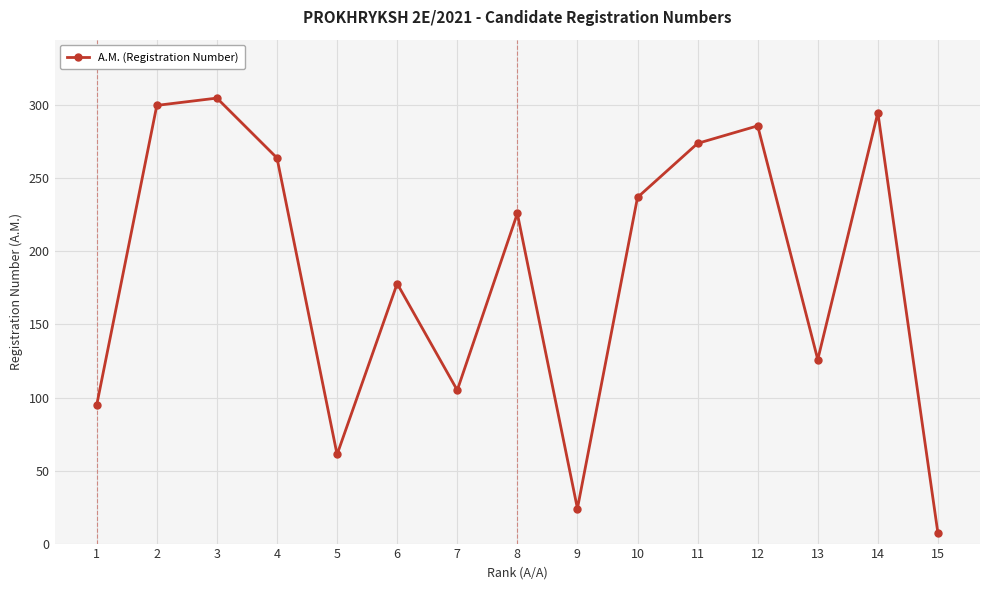

How many interior local valleys (lower than both neighbors) does the data have?

4